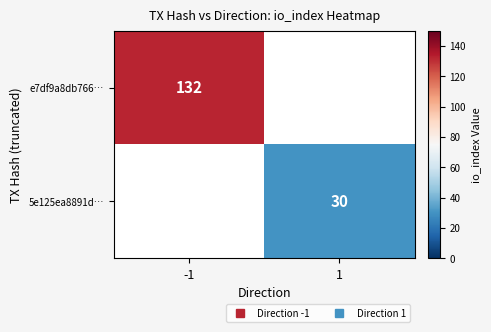

The e7df9a8db766… series shows 132.0 at -1. True or false?

True